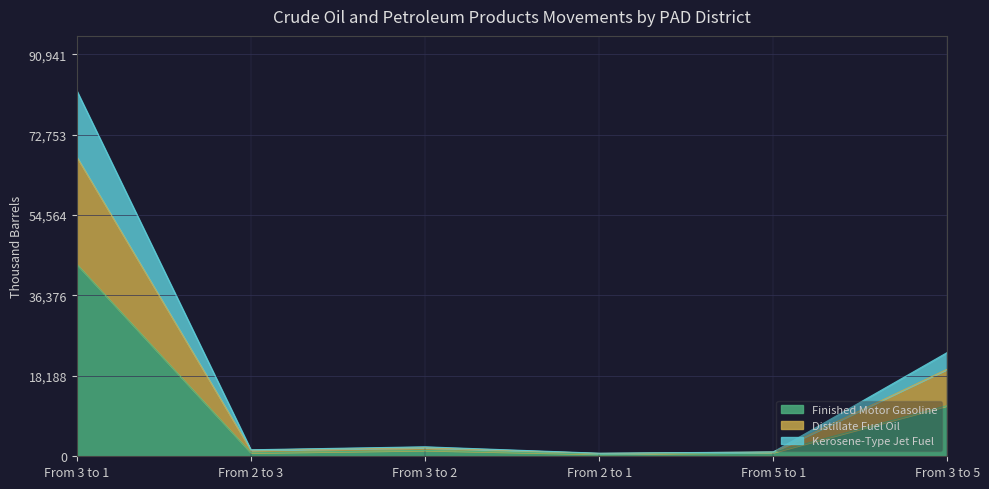

The value of Kerosene-Type Jet Fuel at From 2 to 3 is 2589. True or false?

False